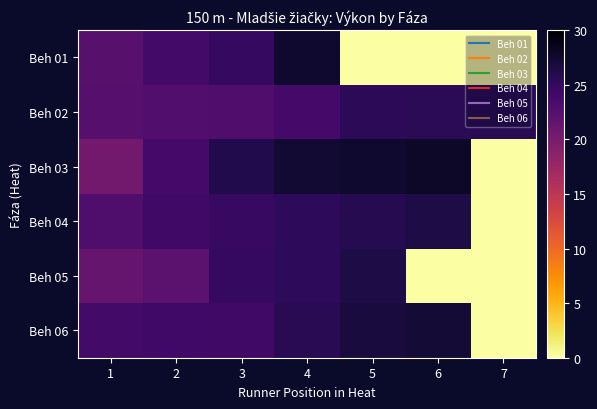

Rank the series by their maximum value, from highest to lowest.

Beh 03, Beh 01, Beh 06, Beh 04, Beh 05, Beh 02